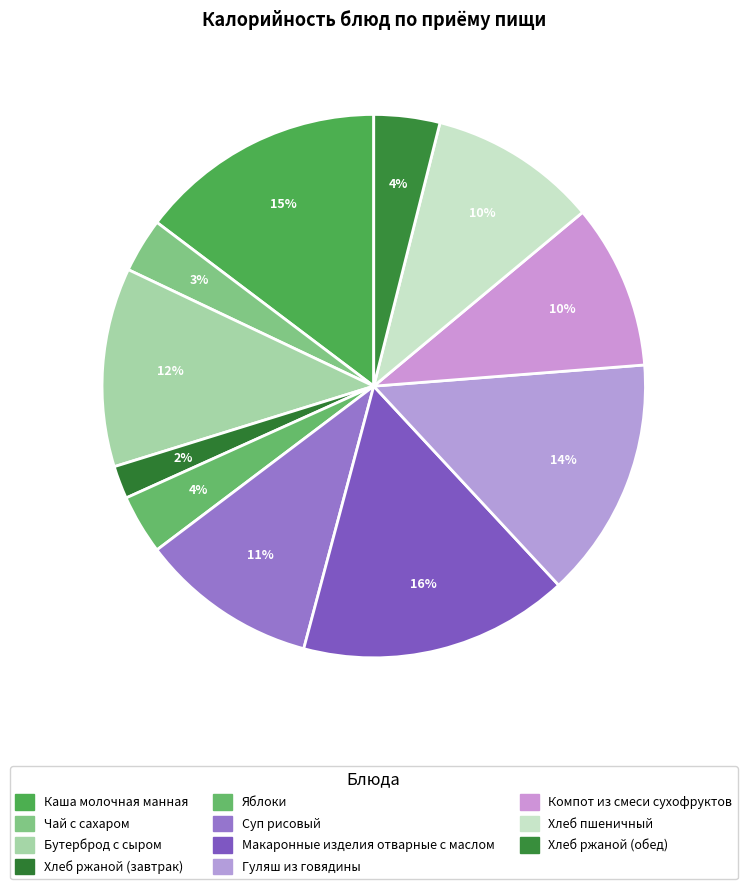

How many slices are in this pie chart?

11